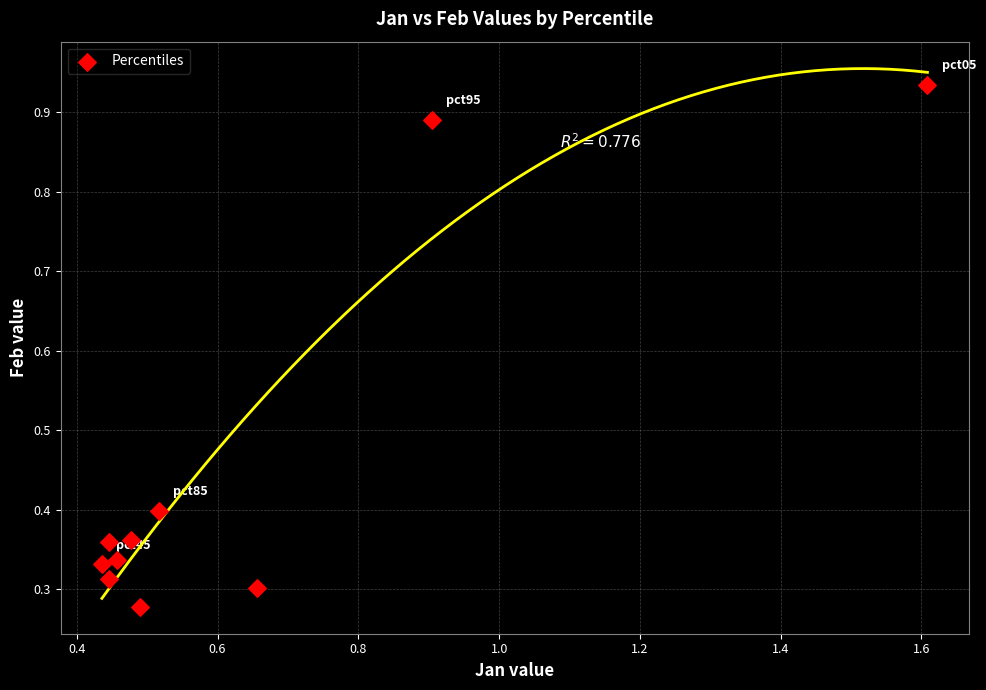

What is the average Y value?

0.5